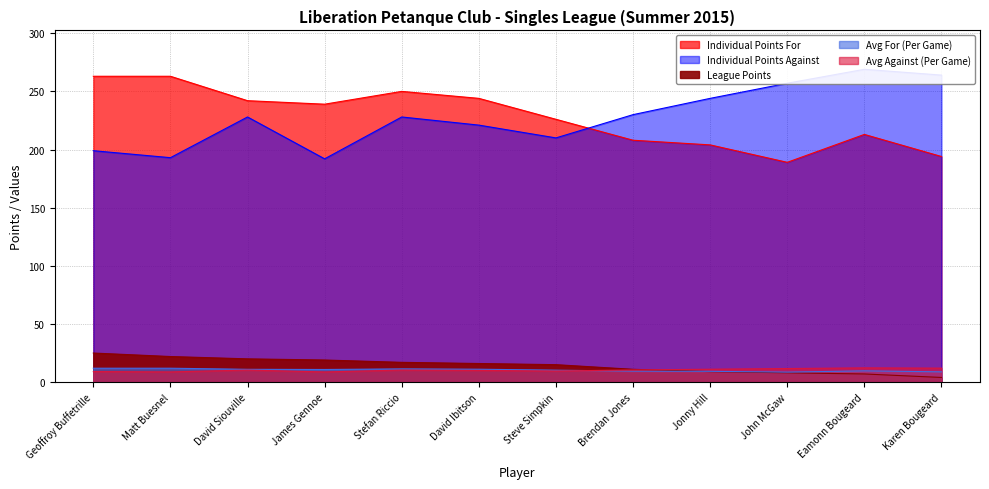

Reading left to right, transcribe all the data shown in this chart.

League Points: Geoffroy Buffetrille=25.0	Matt Buesnel=22.0	David Siouville=20.0	James Gennoe=19.0	Stefan Riccio=17.0	David Ibitson=16.0	Steve Simpkin=15.0	Brendan Jones=11.0	Jonny Hill=9.0	John McGaw=8.0	Eamonn Bougeard=7.0	Karen Bougeard=4.0
Individual Points For: Geoffroy Buffetrille=263.0	Matt Buesnel=263.0	David Siouville=242.0	James Gennoe=239.0	Stefan Riccio=250.0	David Ibitson=244.0	Steve Simpkin=226.0	Brendan Jones=208.0	Jonny Hill=204.0	John McGaw=189.0	Eamonn Bougeard=213.0	Karen Bougeard=194.0
Individual Points Against: Geoffroy Buffetrille=199.0	Matt Buesnel=193.0	David Siouville=228.0	James Gennoe=192.0	Stefan Riccio=228.0	David Ibitson=221.0	Steve Simpkin=210.0	Brendan Jones=230.0	Jonny Hill=244.0	John McGaw=257.0	Eamonn Bougeard=269.0	Karen Bougeard=264.0
Avg For (Per Game): Geoffroy Buffetrille=11.9	Matt Buesnel=11.9	David Siouville=11.0	James Gennoe=10.9	Stefan Riccio=11.4	David Ibitson=11.1	Steve Simpkin=10.3	Brendan Jones=9.4	Jonny Hill=9.3	John McGaw=8.6	Eamonn Bougeard=9.7	Karen Bougeard=8.8
Avg Against (Per Game): Geoffroy Buffetrille=9.1	Matt Buesnel=8.8	David Siouville=10.4	James Gennoe=8.7	Stefan Riccio=10.4	David Ibitson=10.1	Steve Simpkin=9.6	Brendan Jones=10.4	Jonny Hill=11.1	John McGaw=11.7	Eamonn Bougeard=12.2	Karen Bougeard=12.0